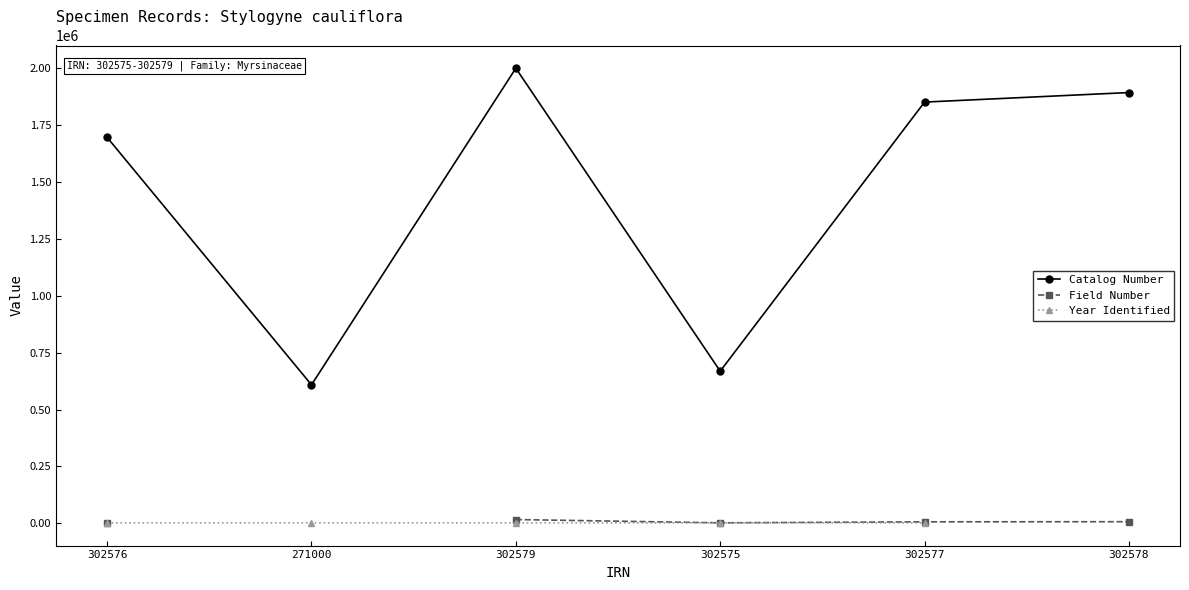

The Field Number series shows 11248.4 at 302579. True or false?

False